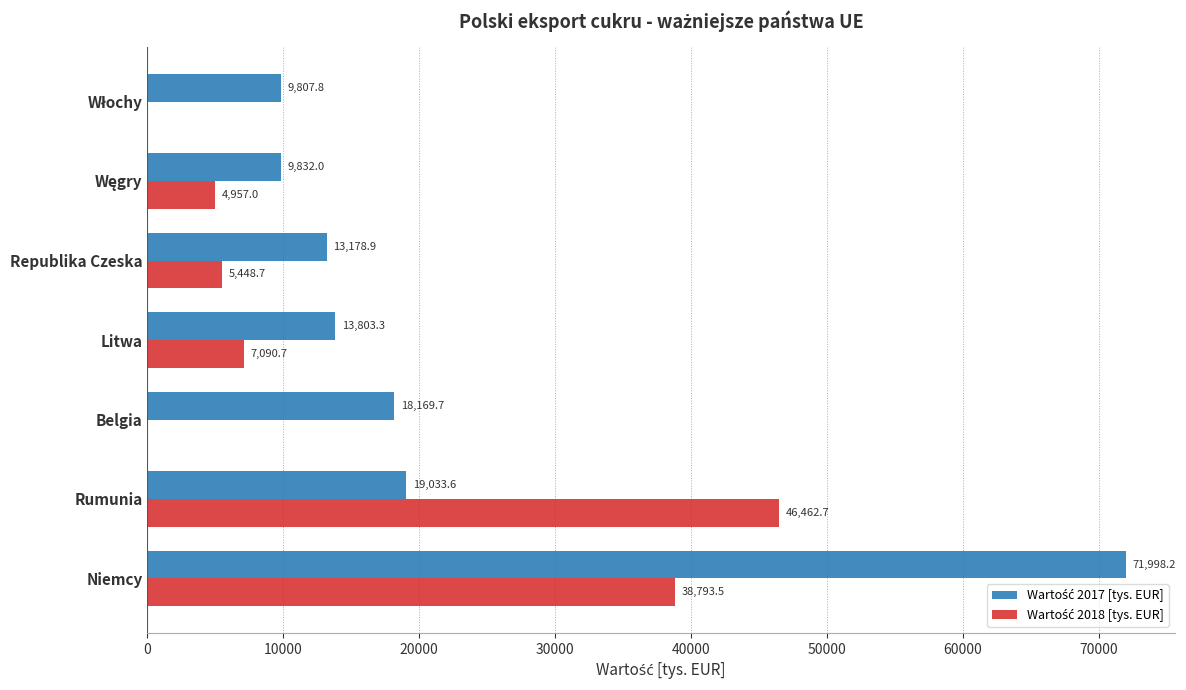

At which category is the sum across all series the highest?

Niemcy